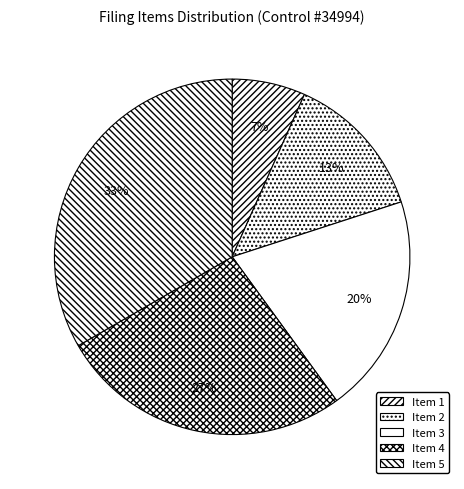

Rank the categories by value from lowest to highest.

Item 1, Item 2, Item 3, Item 4, Item 5